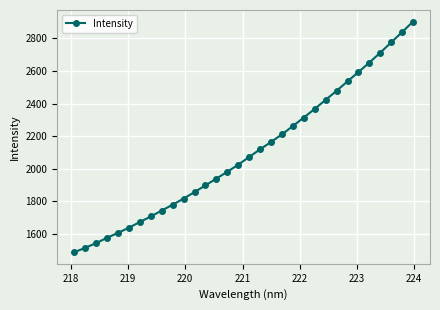

What is the smallest value displayed?

1485.8